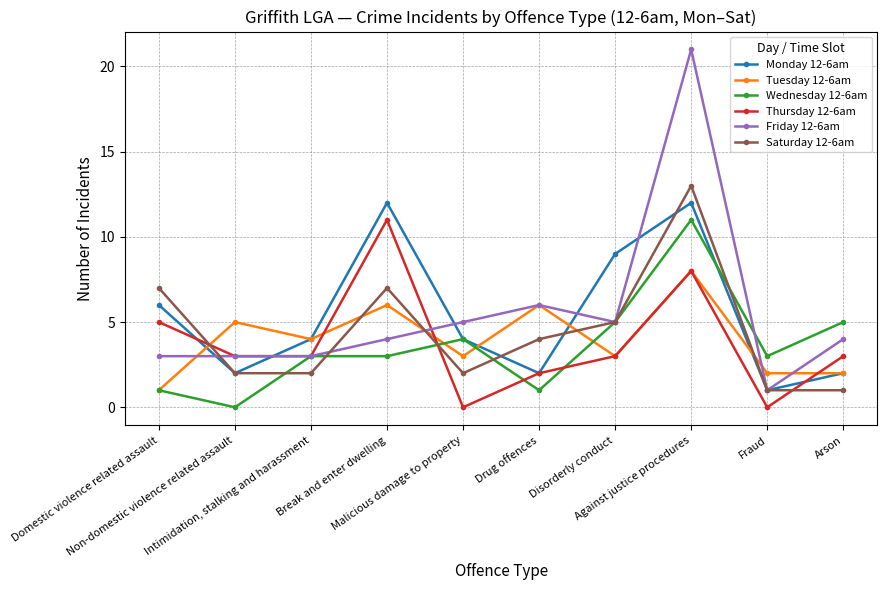

At which category does Monday 12-6am reach its first local valley?

Non-domestic violence related assault